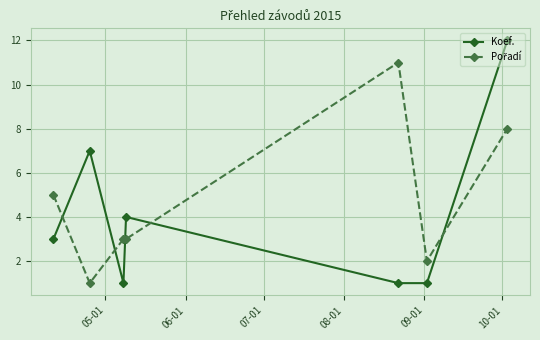

What is the average value of the Koef. series?

4